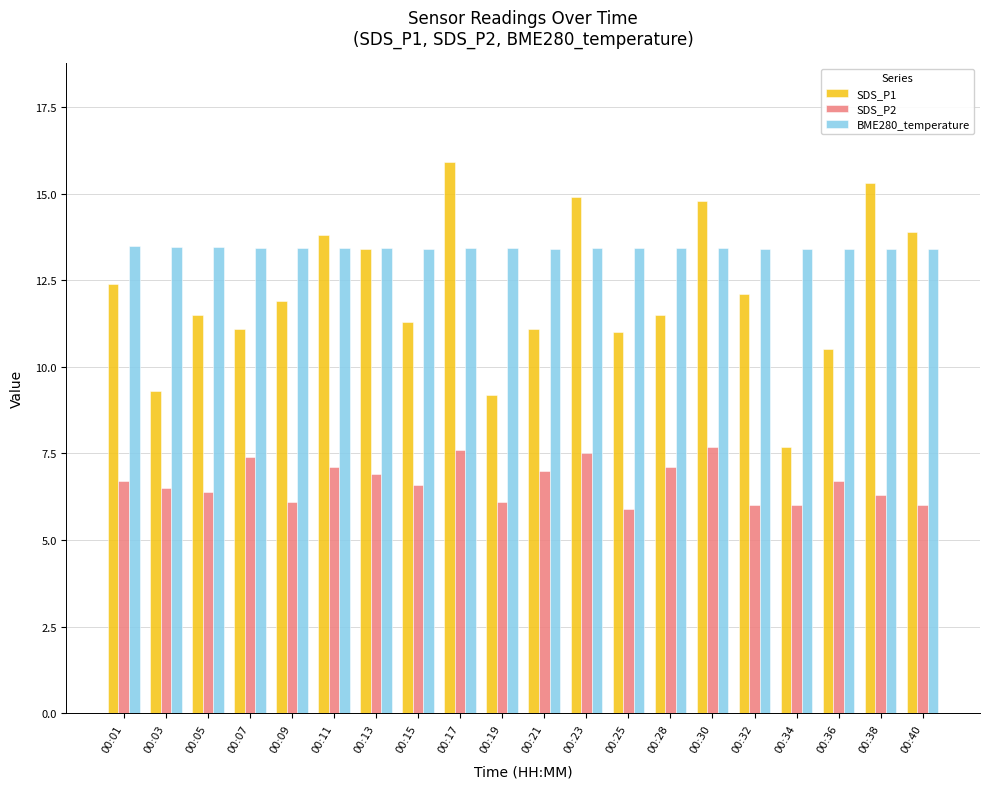

What is the average value of the BME280_temperature series?

13.4